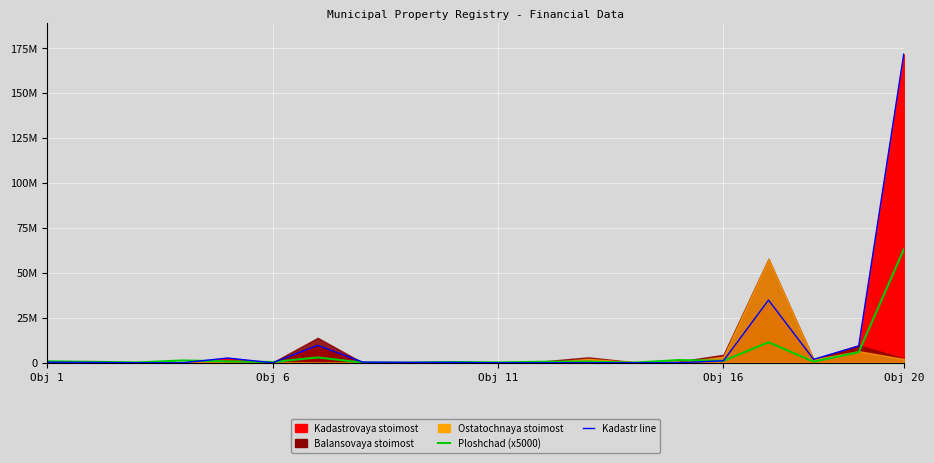

Is it true that Ploshchad (x5000) equals 414500.0 at 9?

True